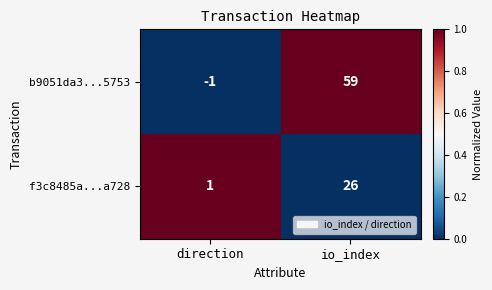

The b9051da3...5753 series shows 18 at io_index. True or false?

False